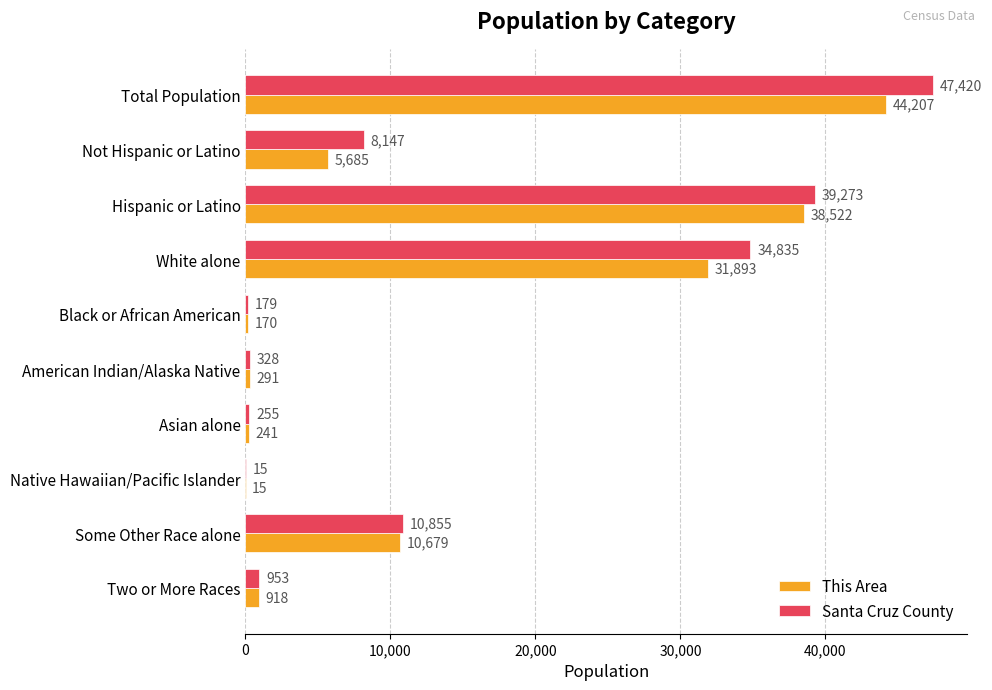

What is the sum of the Santa Cruz County values at Native Hawaiian/Pacific Islander and Two or More Races?

968